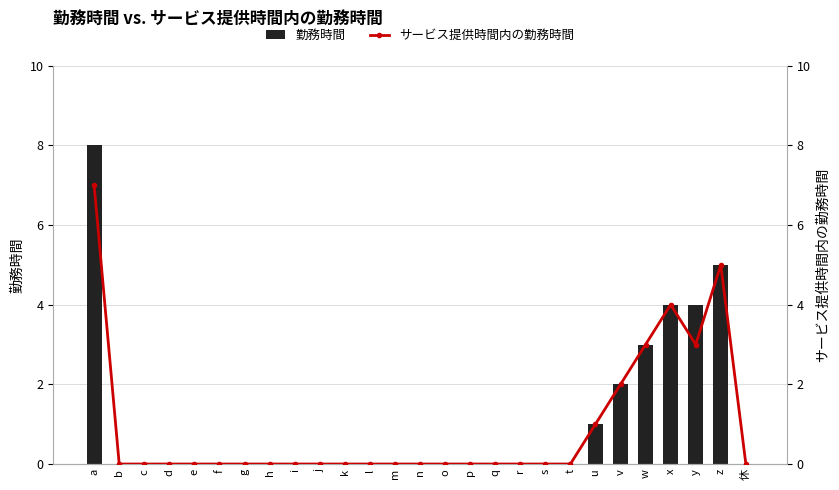

Is it true that 勤務時間 equals 3 at z?

False